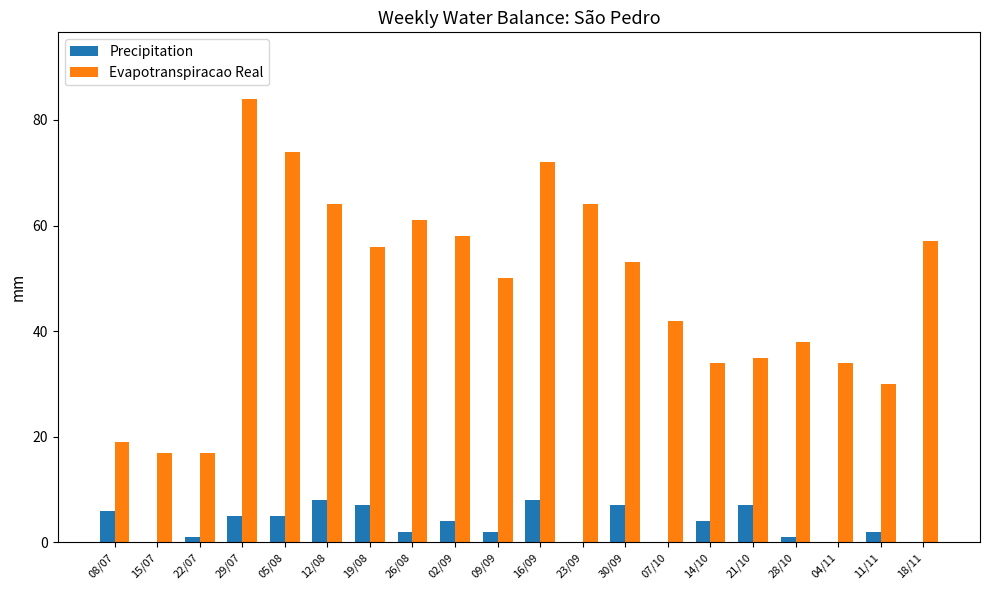

Are the bars horizontal?

No